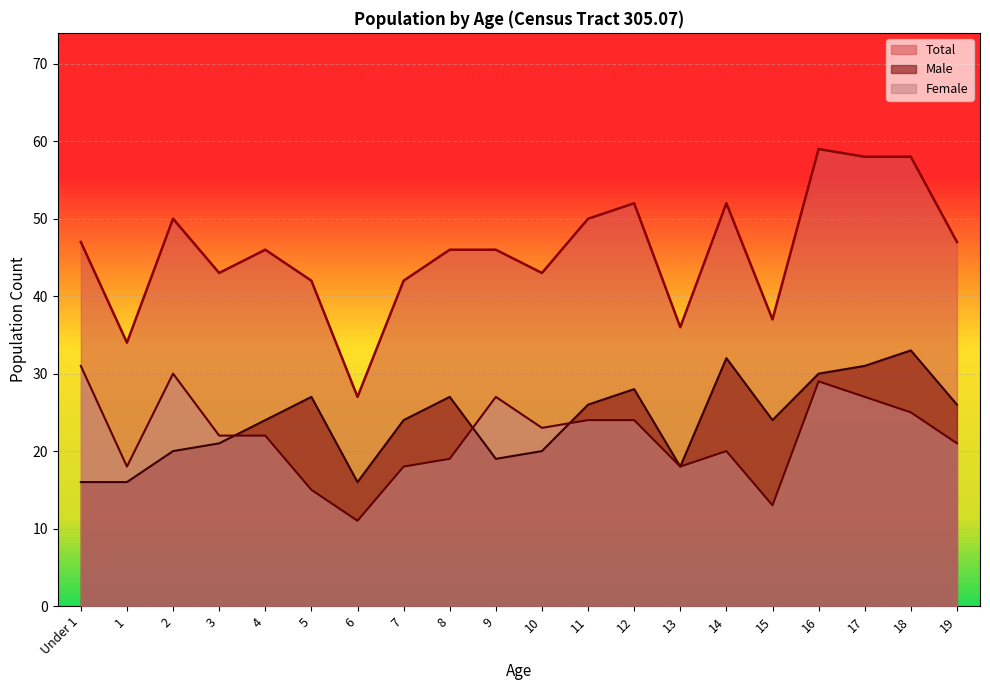

At 6, list the series in order from largest to smallest.

Total, Male, Female